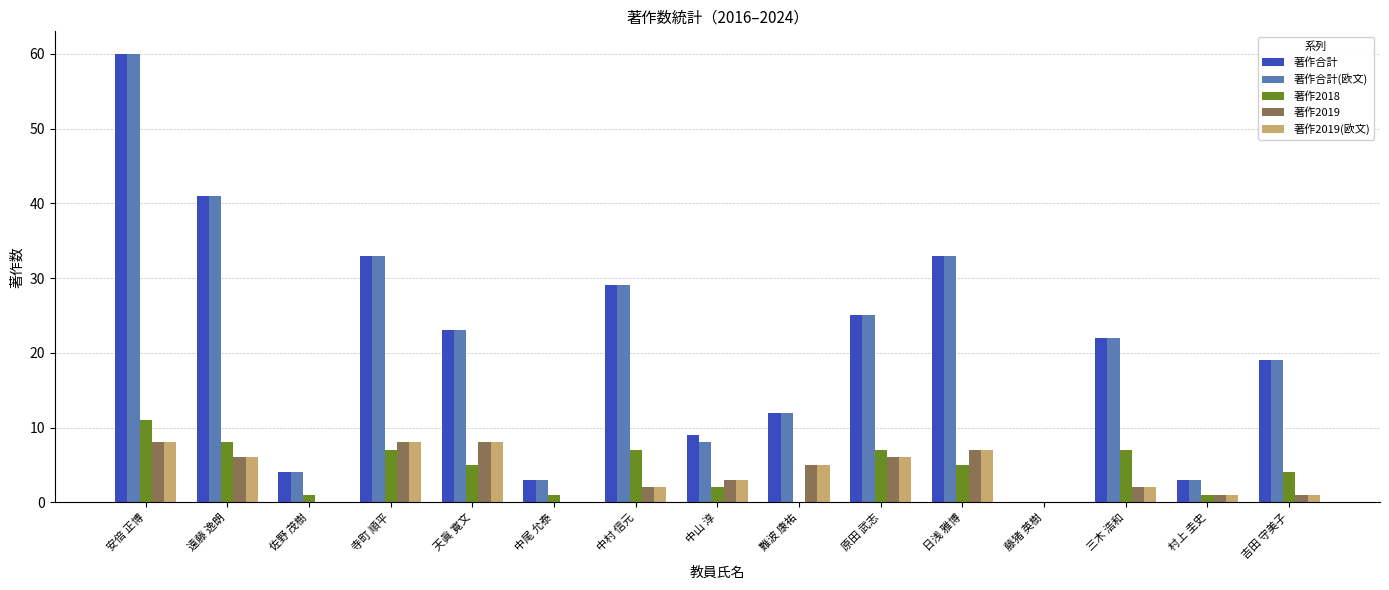

Reading left to right, list all the values displayed in this chart.

著作合計: 60	41	4	33	23	3	29	9	12	25	33	0	22	3	19
著作合計(欧文): 60	41	4	33	23	3	29	8	12	25	33	0	22	3	19
著作2018: 11	8	1	7	5	1	7	2	0	7	5	0	7	1	4
著作2019: 8	6	0	8	8	0	2	3	5	6	7	0	2	1	1
著作2019(欧文): 8	6	0	8	8	0	2	3	5	6	7	0	2	1	1